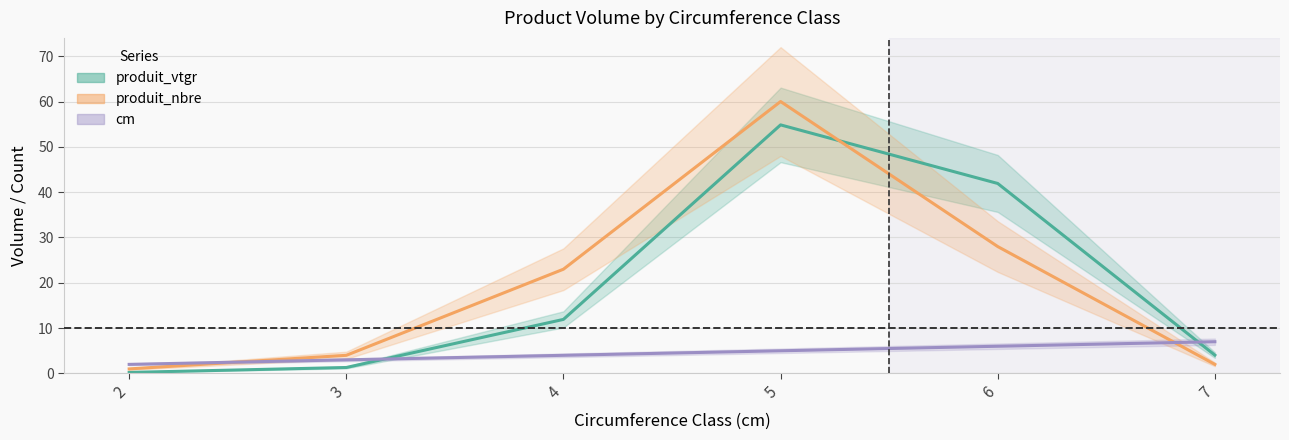

What is the total value across all series at 4?

38.9